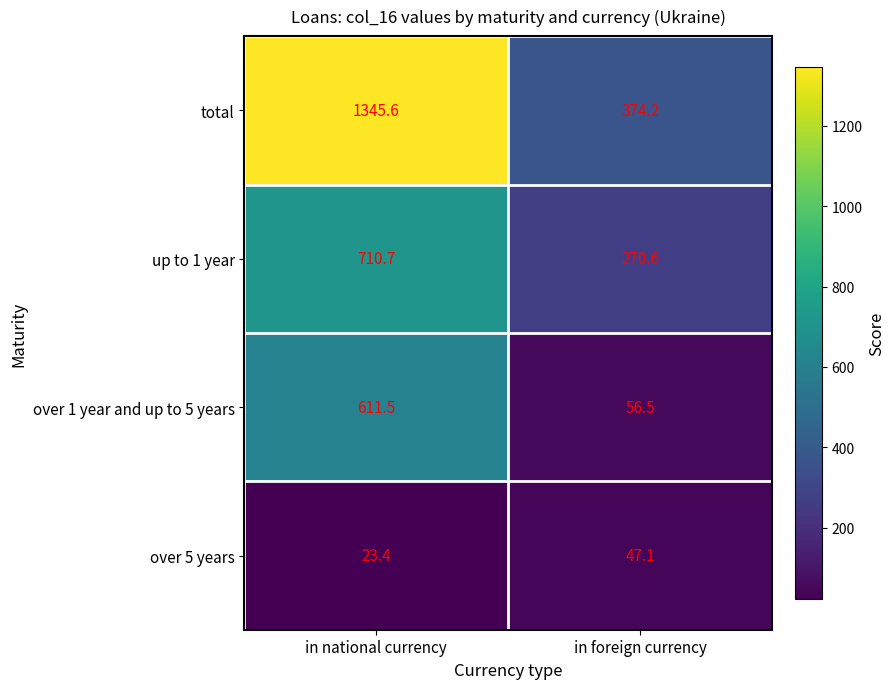

Is it true that total equals 635.5 at in foreign currency?

False